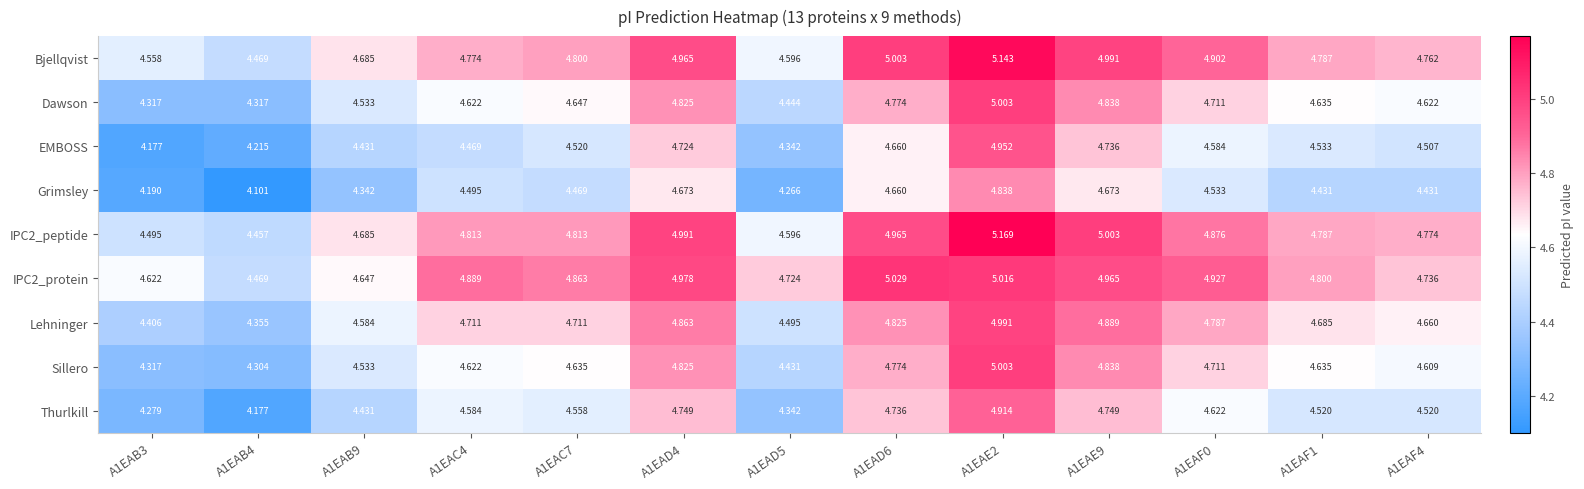

Between A1EAC7 and A1EAD6, which series saw the biggest shift?

Bjellqvist